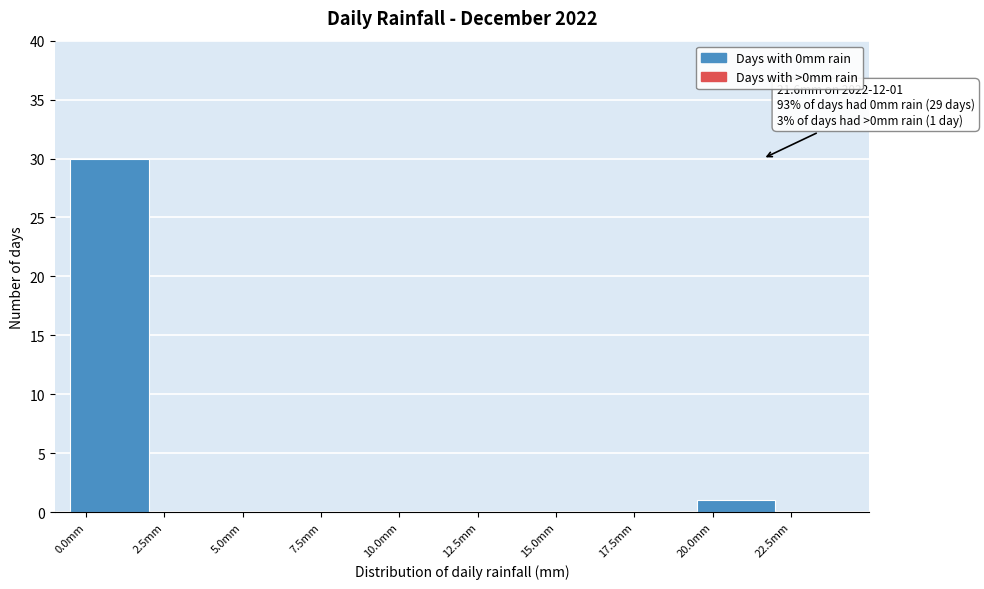

Over which range of the x-axis is the bar tallest?

-0.5 to 2.0